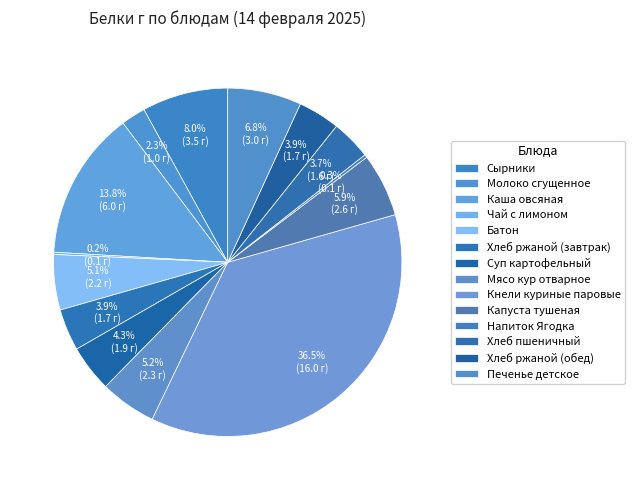

Count the number of slices in the pie.

14